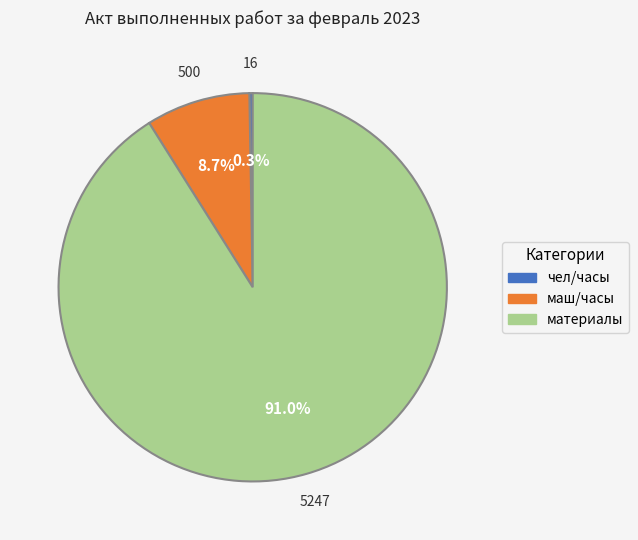

How much of the chart is everything except маш/часы?

91.3%